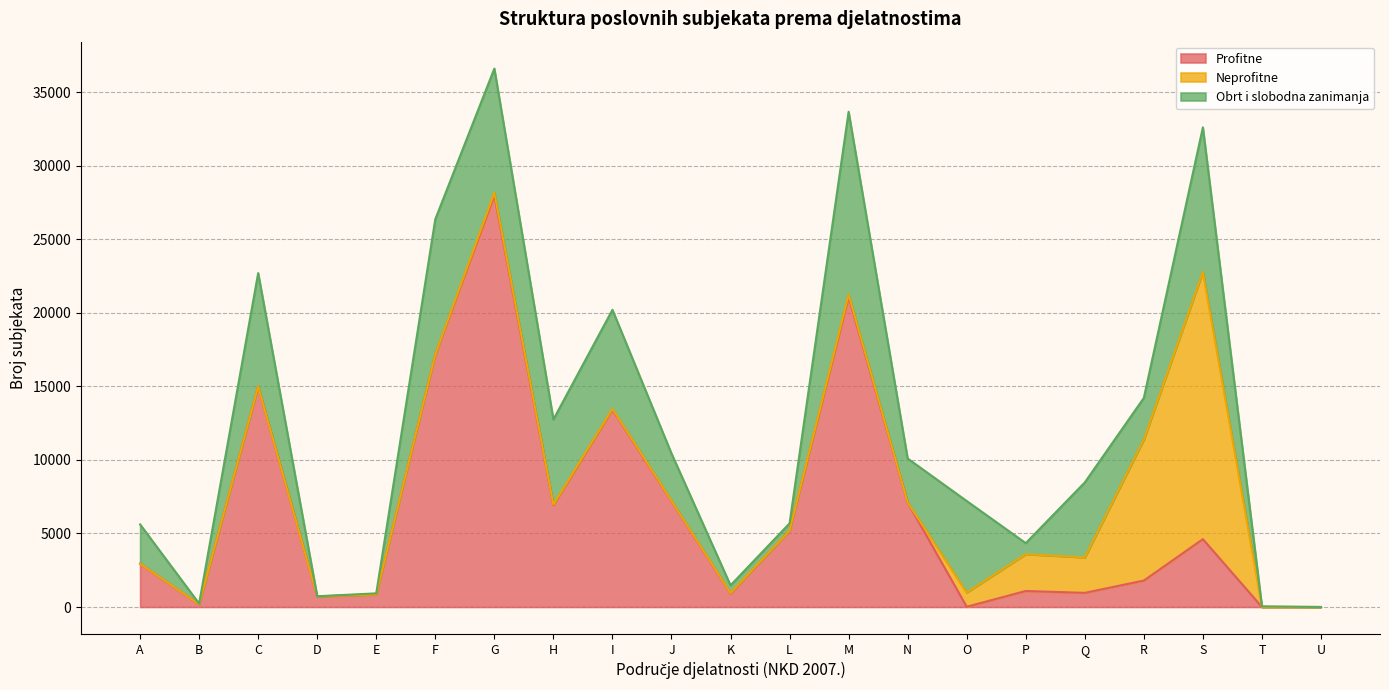

What is the highest value of the Obrt i slobodna zanimanja series?

12428